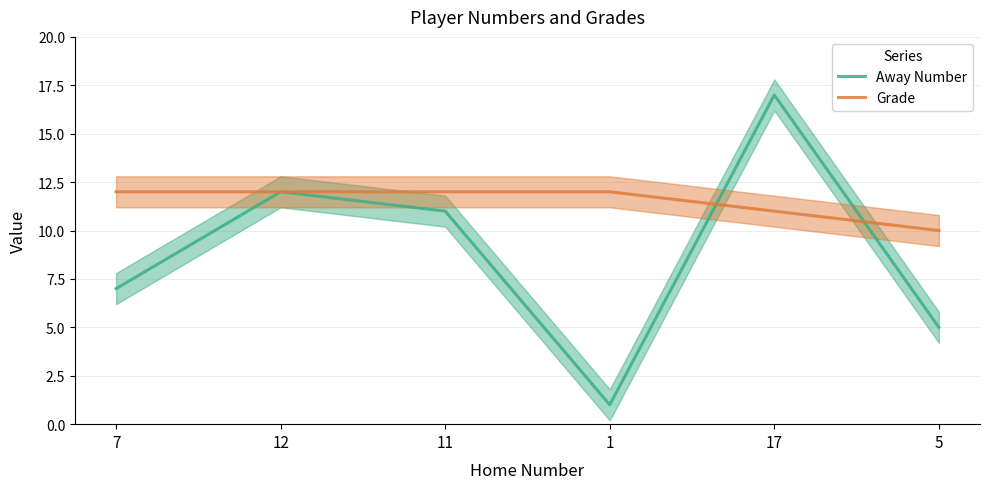

What is the lowest value of the Grade series?

10